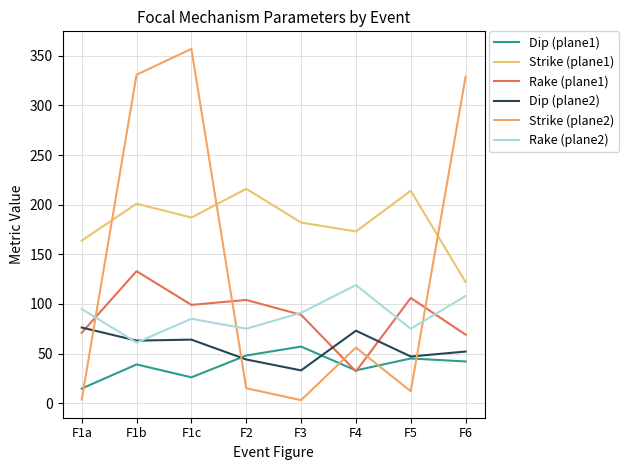

Where is the first local minimum for Rake (plane2)?

F1b